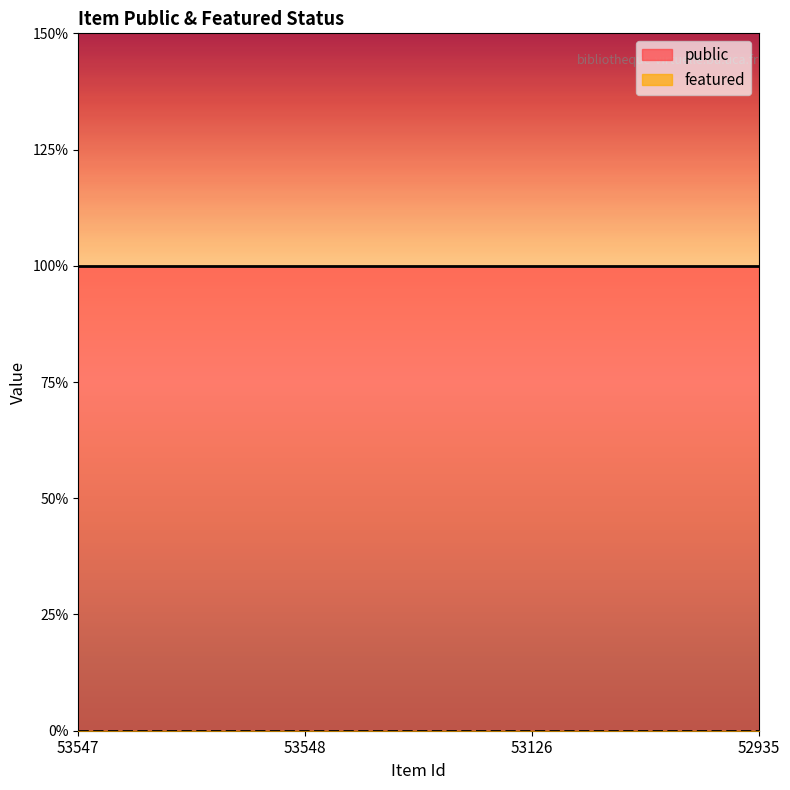

Which series changed the most between 53547 and 53126?

public